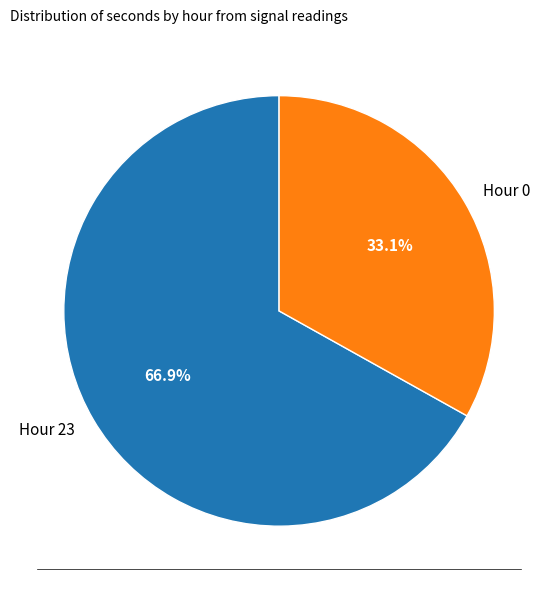

How many slices are in this pie chart?

2